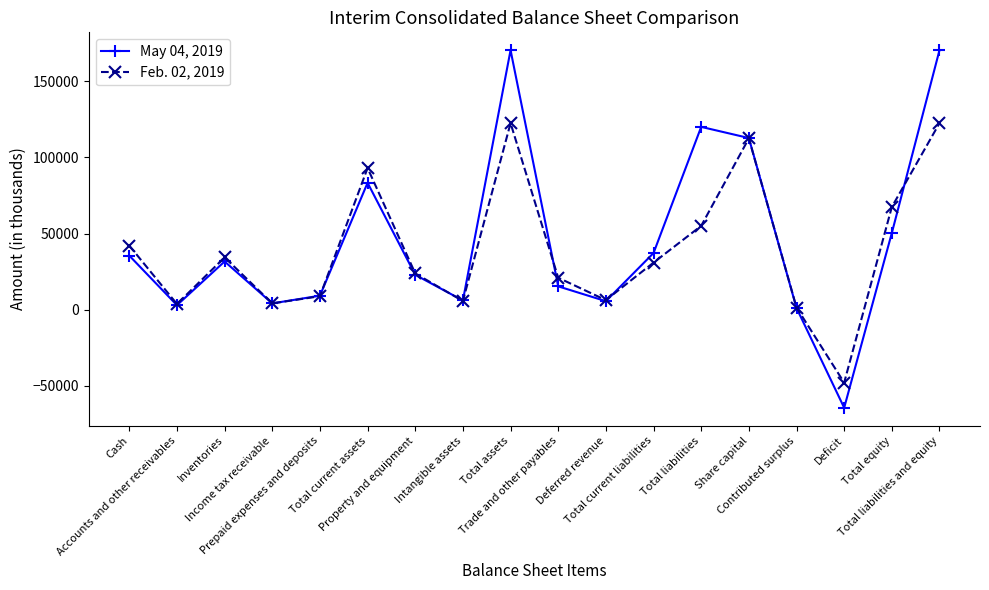

What is the minimum value for May 04, 2019?

-64464